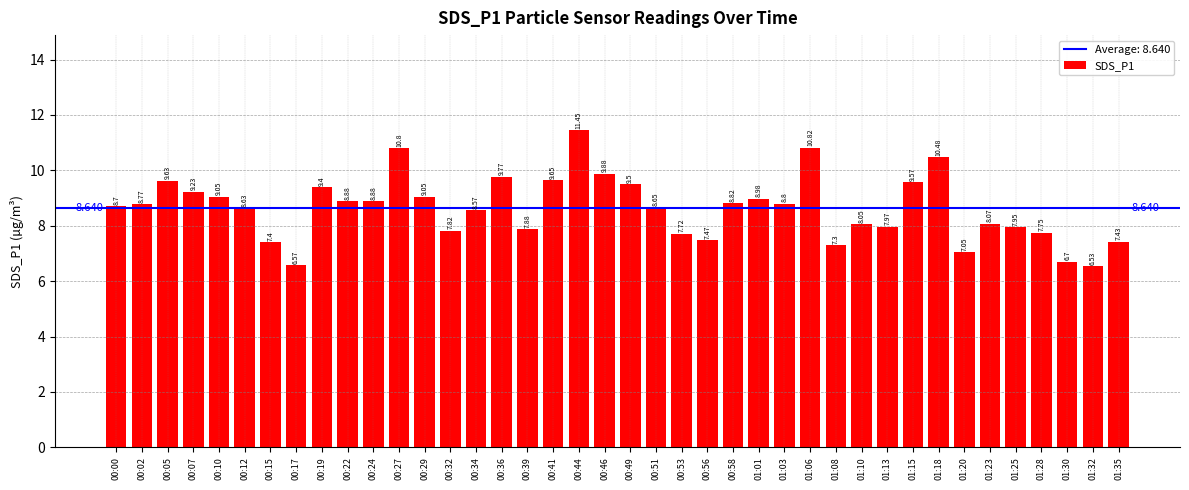

What is the difference between the values at 00:27 and 00:22?

1.9